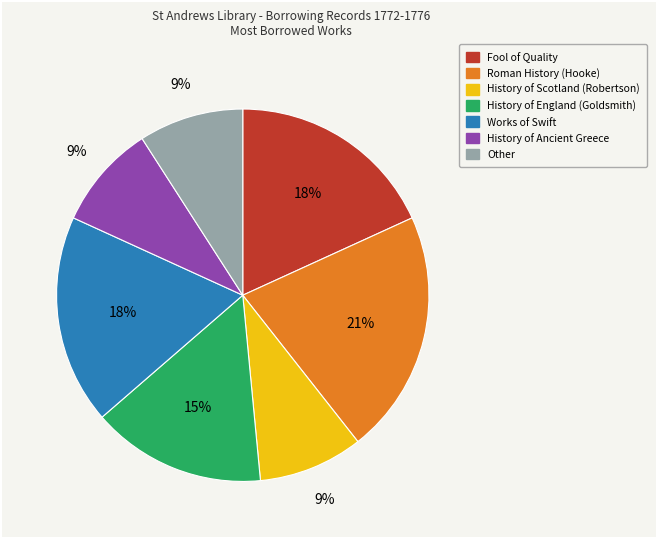

To the nearest percent, what is the combined percentage of History of Scotland (Robertson) and History of Ancient Greece?

18%